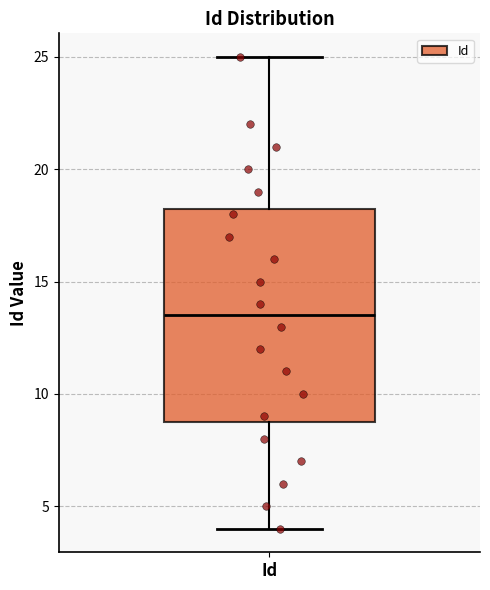

Where is the upper edge of the box for Id on the y-axis? The values are not printed on the chart, so give them approximately, as read against the axis.

18.5